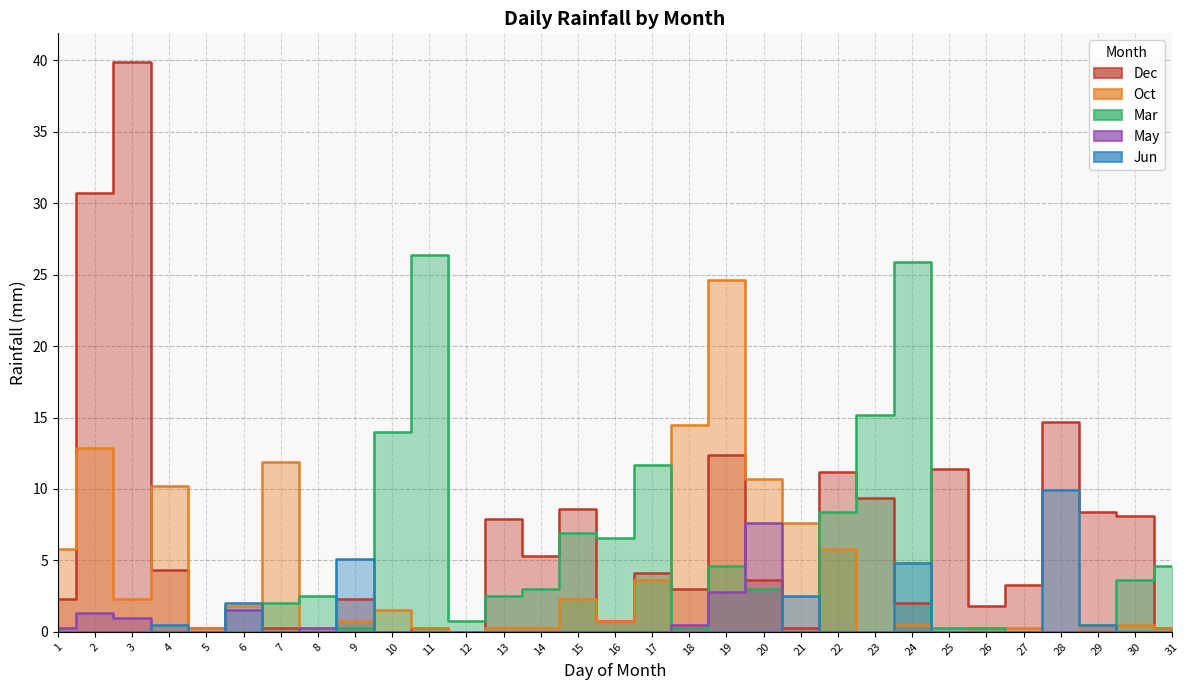

Rank the categories by Dec value from highest to lowest.

3, 2, 28, 19, 25, 22, 23, 15, 29, 30, 13, 14, 4, 17, 20, 27, 18, 1, 9, 24, 26, 16, 5, 7, 11, 21, 31, 6, 8, 10, 12